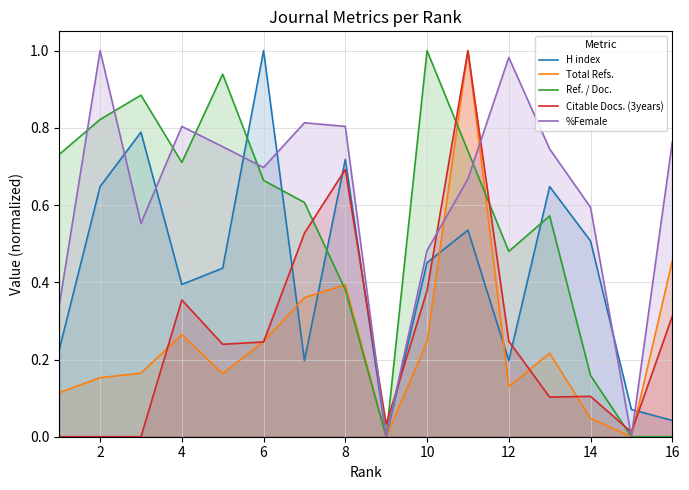

The H index series shows 0.5 at 14. True or false?

True